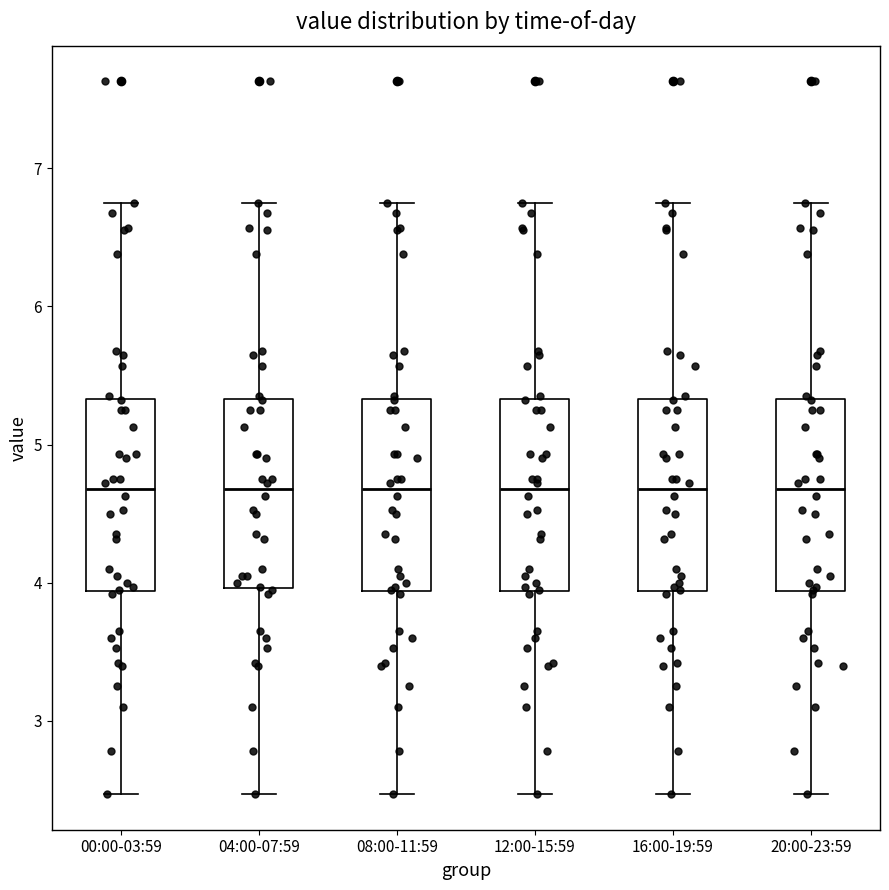

Where does the upper whisker of the box for 16:00-19:59 end on the y-axis? The values are not printed on the chart, so give them approximately, as read against the axis.

6.8